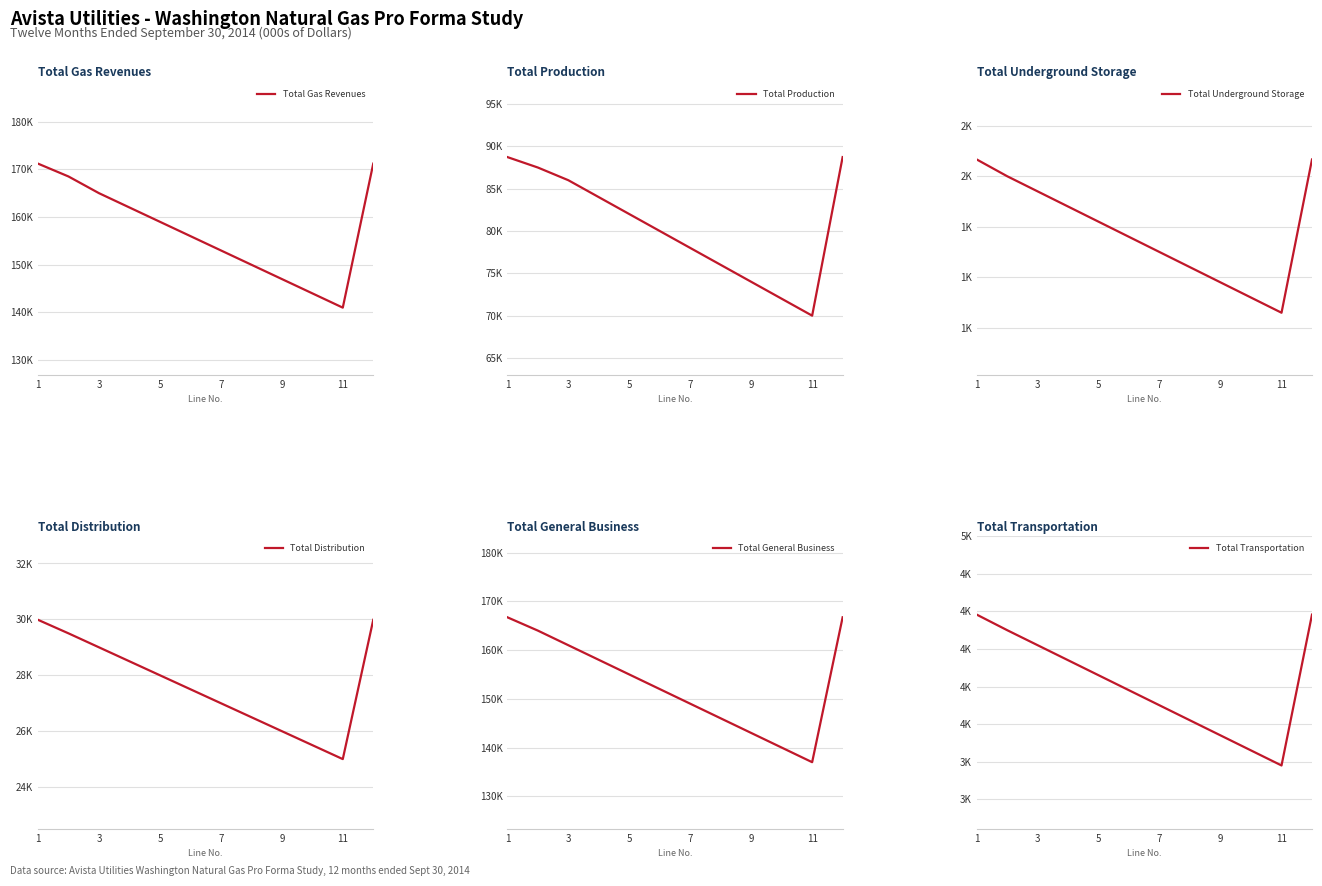

What is the minimum value for Total Production?

70000.0